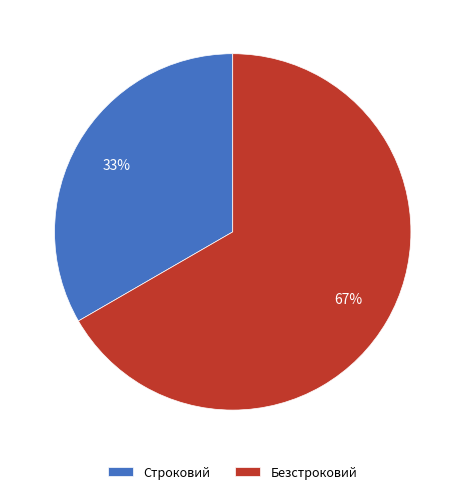

Between Строковий and Безстроковий, which is larger?

Безстроковий